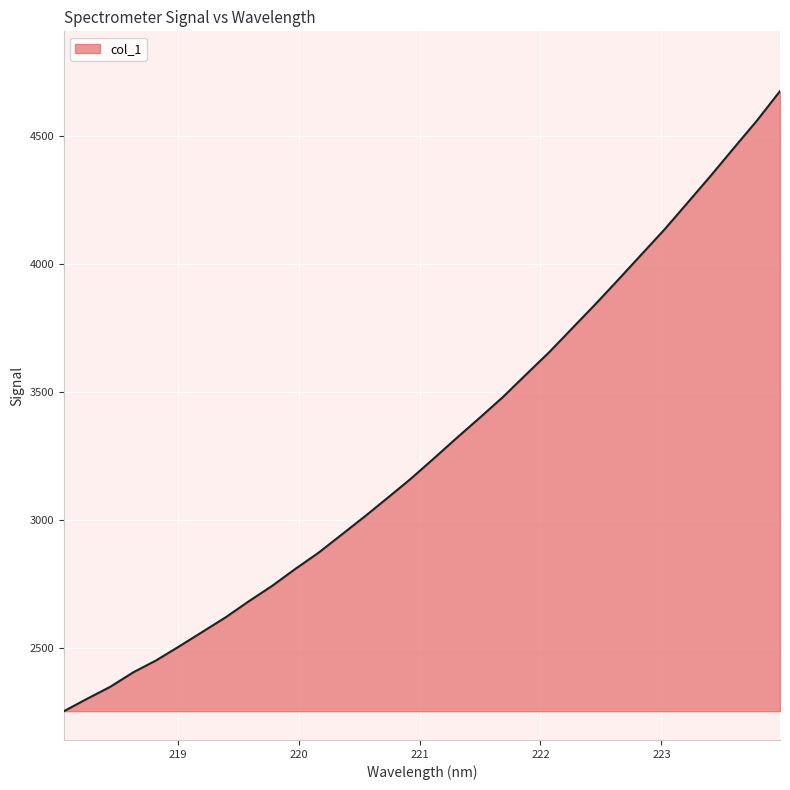

What is the greatest value displayed?

4676.0